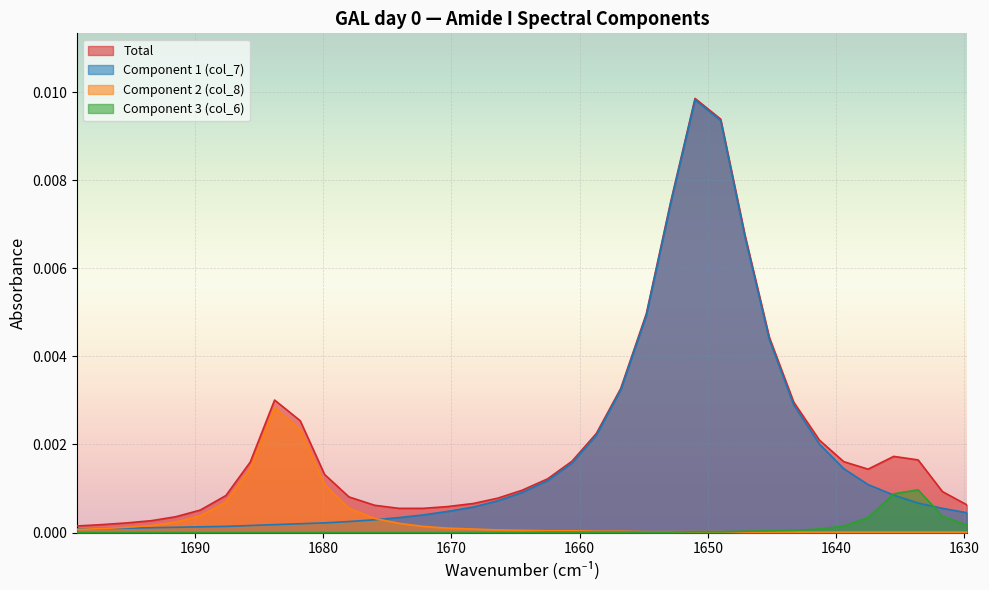

True or false: Total and Component 3 (col_6) intersect in this chart.

False